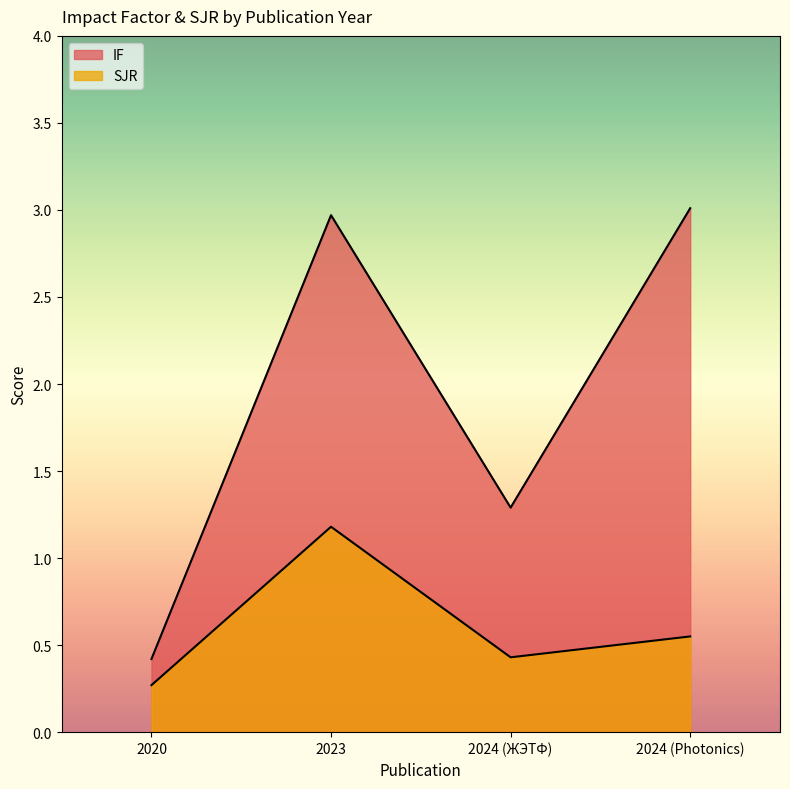

True or false: SJR and IF cross at least once.

False